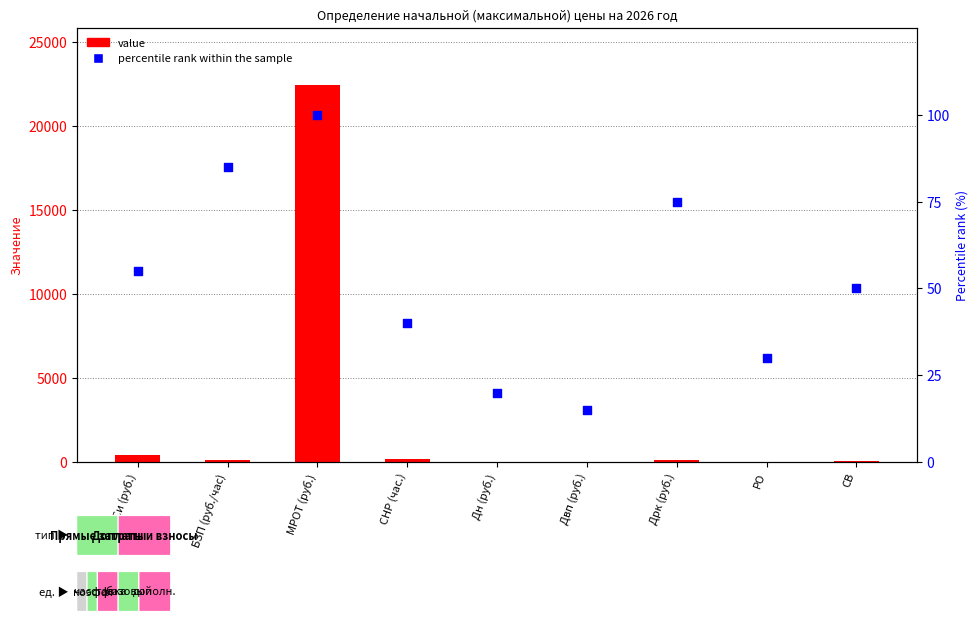

Which series has the largest Y range (max minus min)?

value